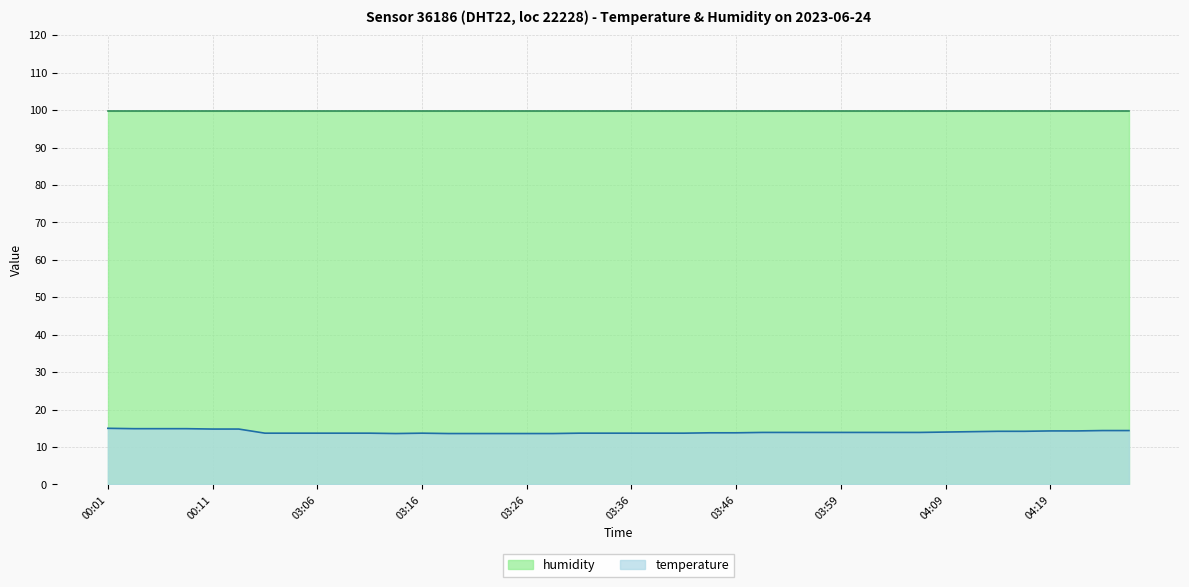

What is the difference between the second highest and minimum values?

1.3